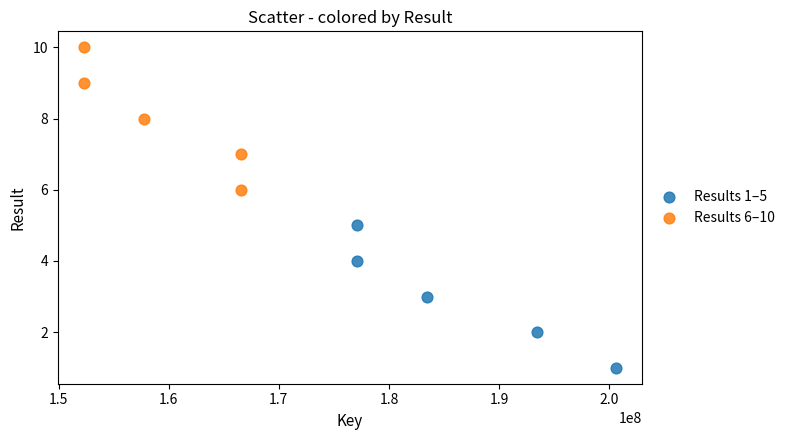

What are all the series names shown in the legend?

Results 1–5, Results 6–10